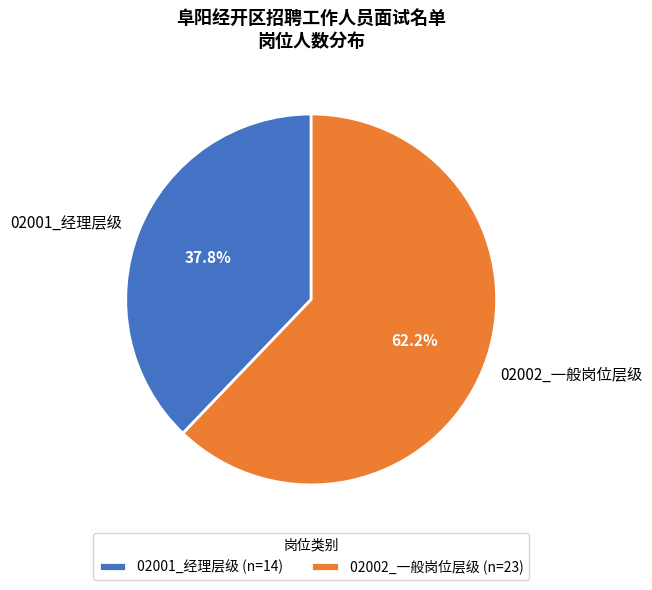

Is it true that 02001_经理层级 is 31% of the pie?

False